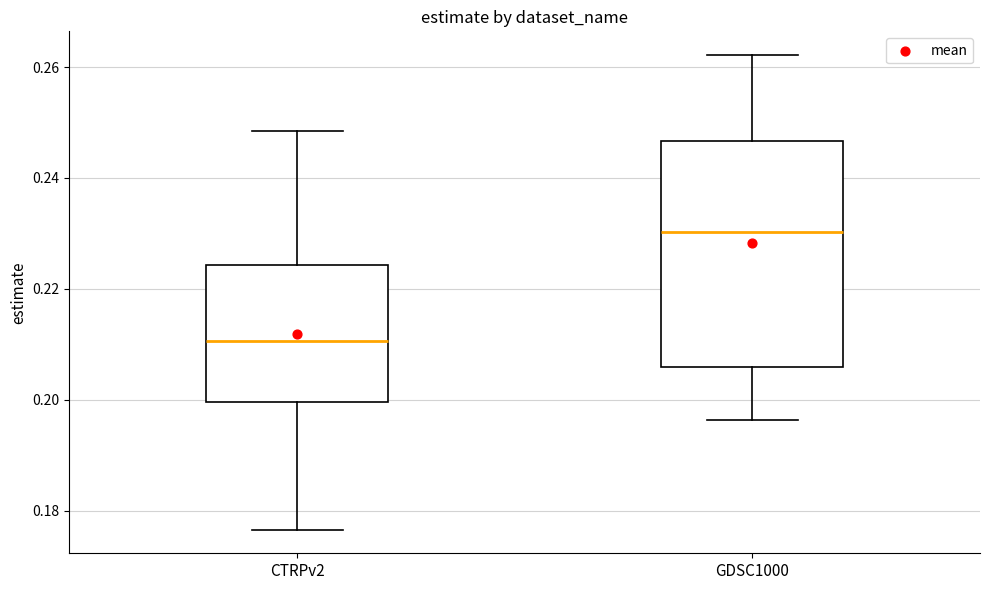

Reading left to right, transcribe this box plot: for each box, give where its median line is, the range the box spans, and where its two whiskers end, as read against the y-axis. The values are not printed on the chart, so give them approximately, as read against the axis.

CTRPv2: median 0.210, box 0.200 to 0.224, whiskers 0.176 to 0.248
GDSC1000: median 0.230, box 0.206 to 0.246, whiskers 0.196 to 0.262